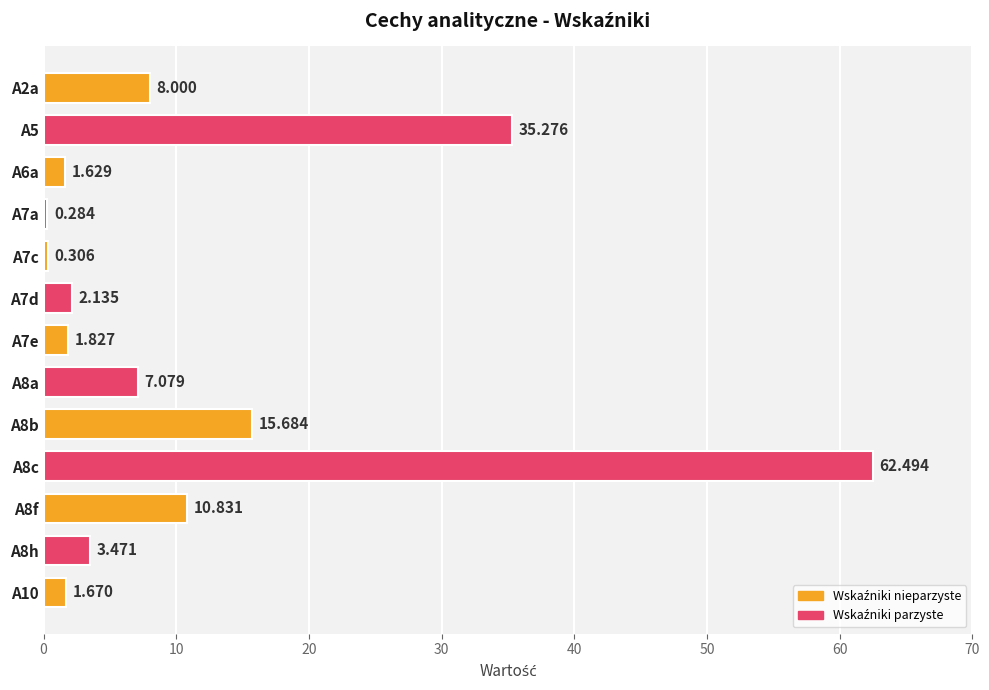

List the labels in order of value, smallest first.

A7a, A7c, A6a, A10, A7e, A7d, A8h, A8a, A2a, A8f, A8b, A5, A8c